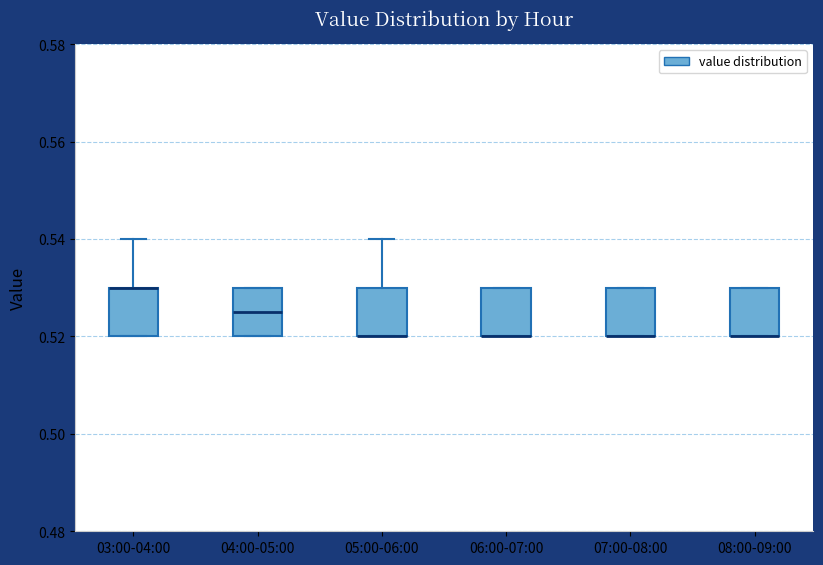

Reading left to right, transcribe this box plot: for each box, give where its median line is, the range the box spans, and where its two whiskers end, as read against the y-axis. The values are not printed on the chart, so give them approximately, as read against the axis.

03:00-04:00: median 0.530 (drawn on the box's upper edge), box 0.520 to 0.530, whiskers 0.520 to 0.540
04:00-05:00: median 0.526, box 0.520 to 0.530, whiskers 0.520 to 0.530
05:00-06:00: median 0.520 (drawn on the box's lower edge), box 0.520 to 0.530, whiskers 0.520 to 0.540
06:00-07:00: median 0.520 (drawn on the box's lower edge), box 0.520 to 0.530, whiskers 0.520 to 0.530
07:00-08:00: median 0.520 (drawn on the box's lower edge), box 0.520 to 0.530, whiskers 0.520 to 0.530
08:00-09:00: median 0.520 (drawn on the box's lower edge), box 0.520 to 0.530, whiskers 0.520 to 0.530